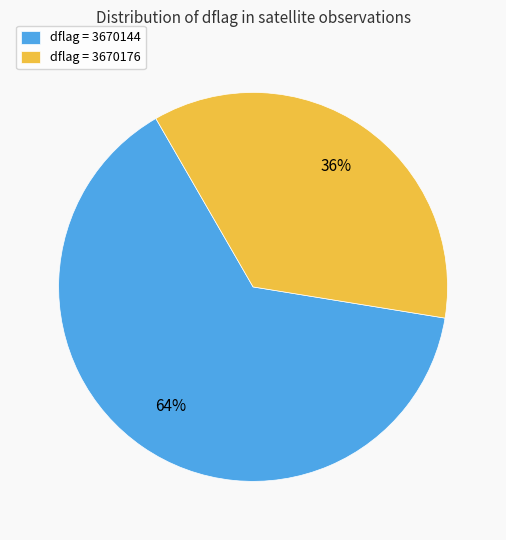

Between dflag = 3670176 and dflag = 3670144, which is larger?

dflag = 3670144